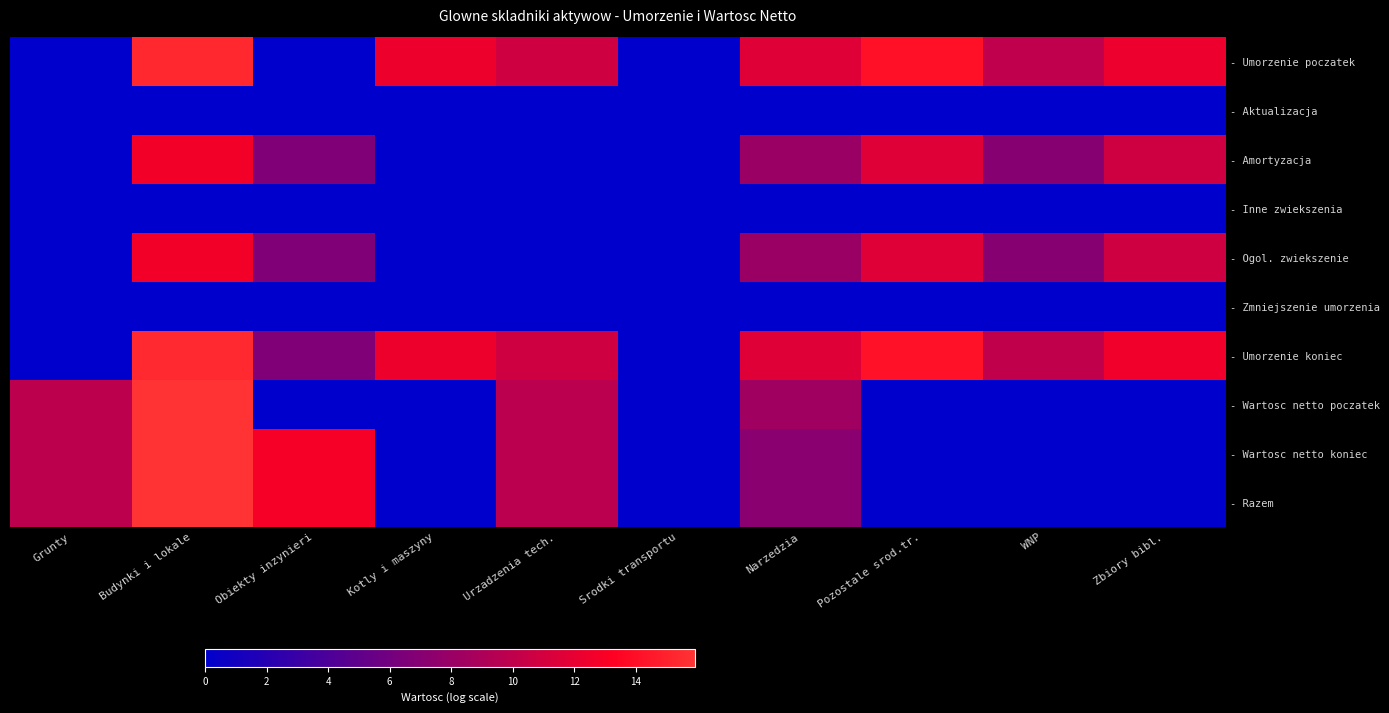

What is the difference between the second highest and minimum values in the - Amortyzacja series?

11.6